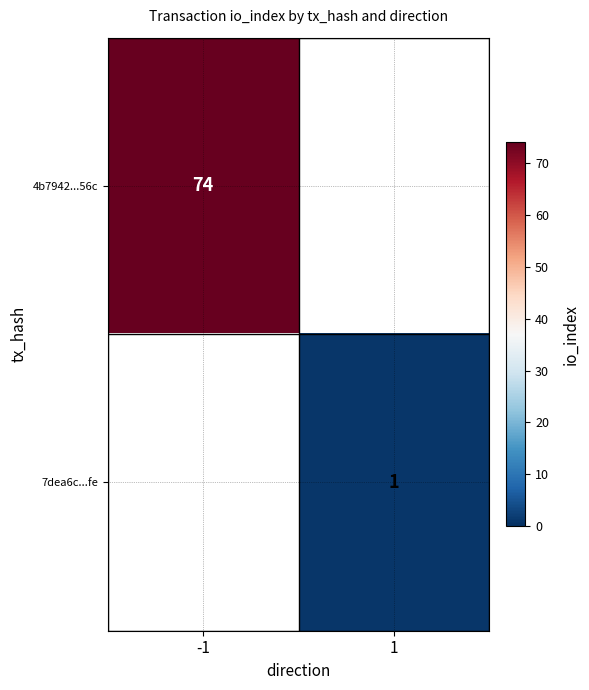

At how many categories does at least one series exceed 31?

1